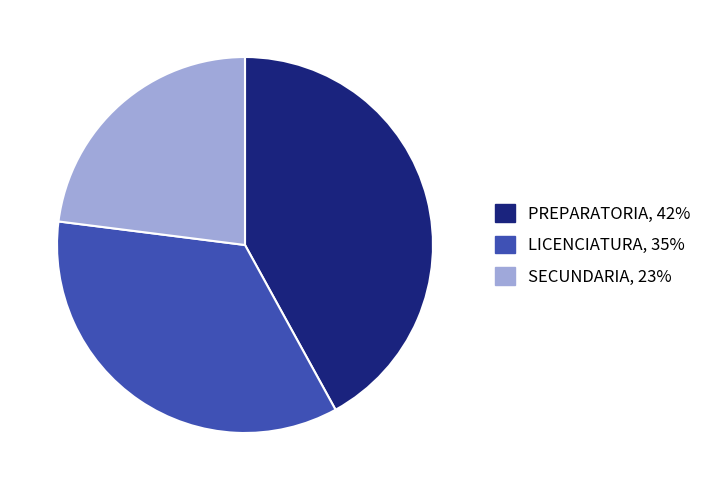

Which category has the biggest portion of the pie?

PREPARATORIA